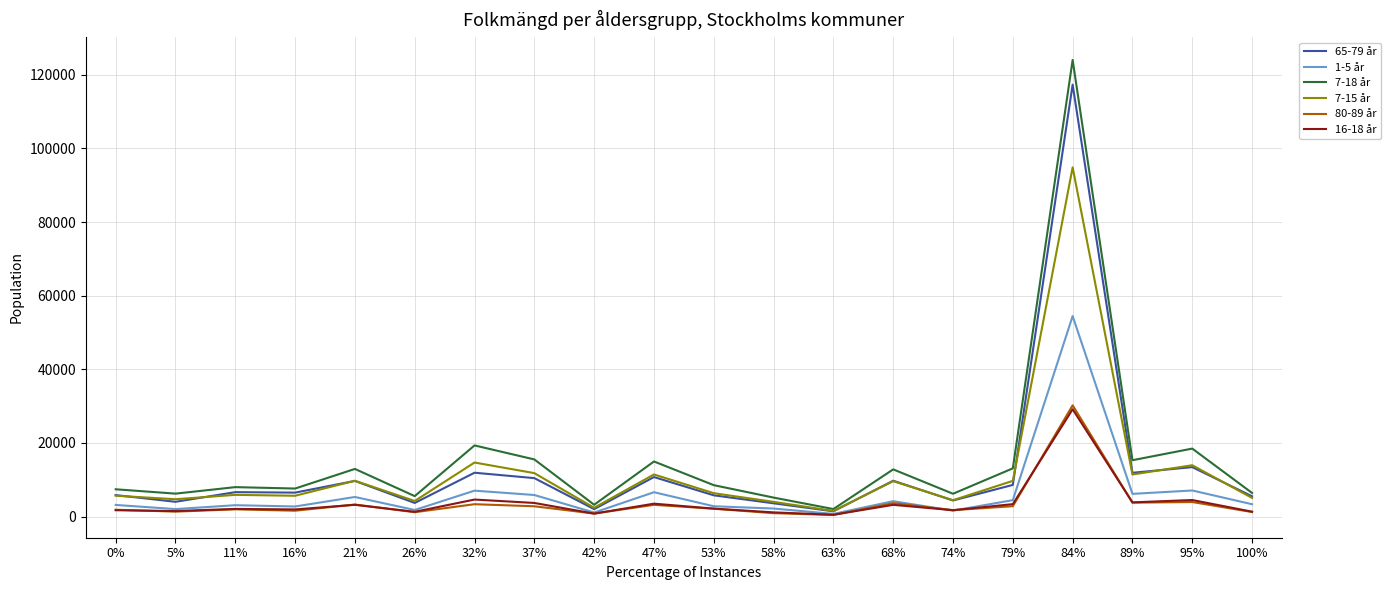

At which category is the sum across all series the highest?

84%